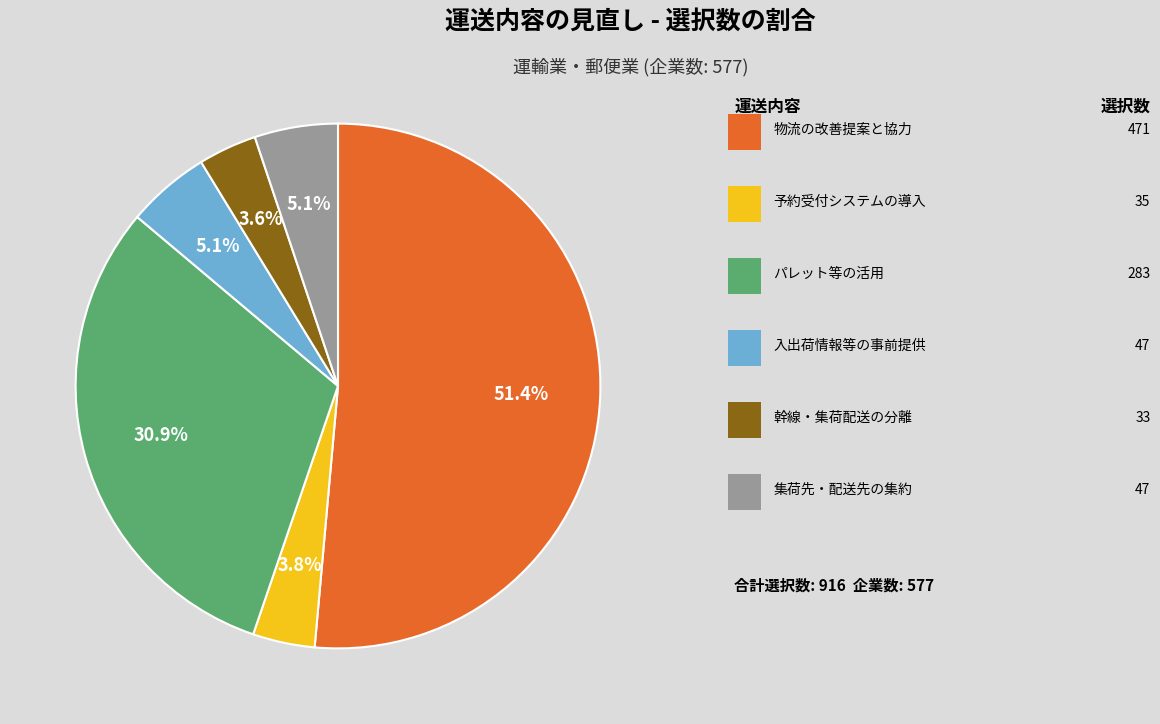

Is there any slice that represents more than half of the pie?

Yes